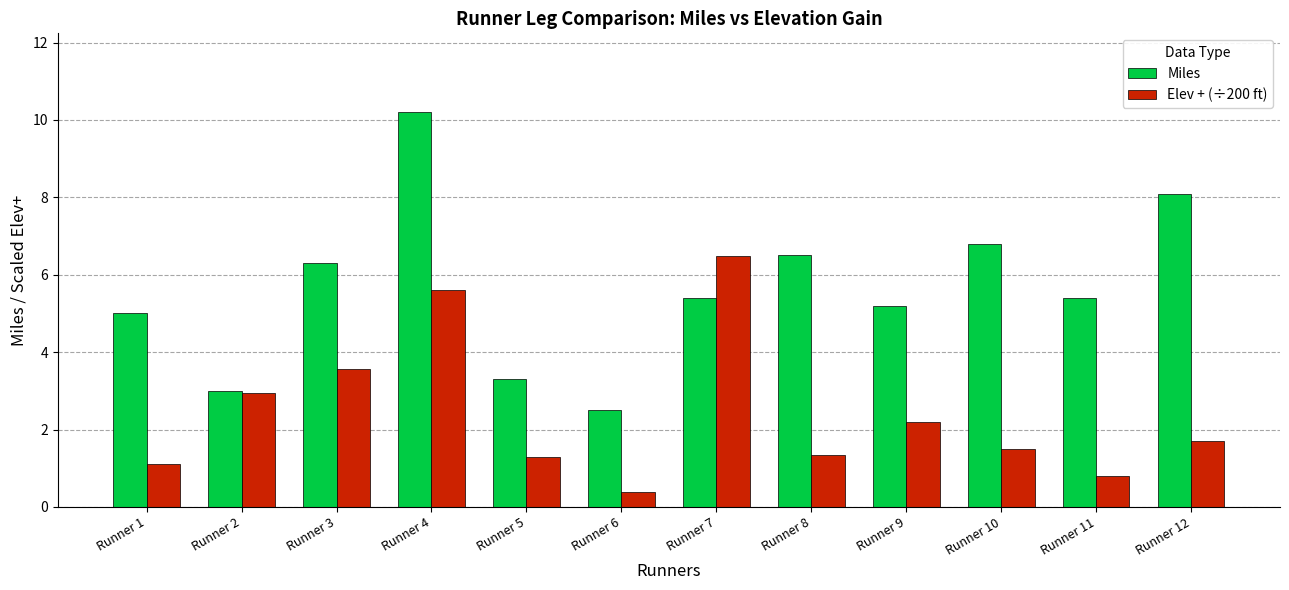

What is the value of the Miles bar at the 8th from the left?

6.5